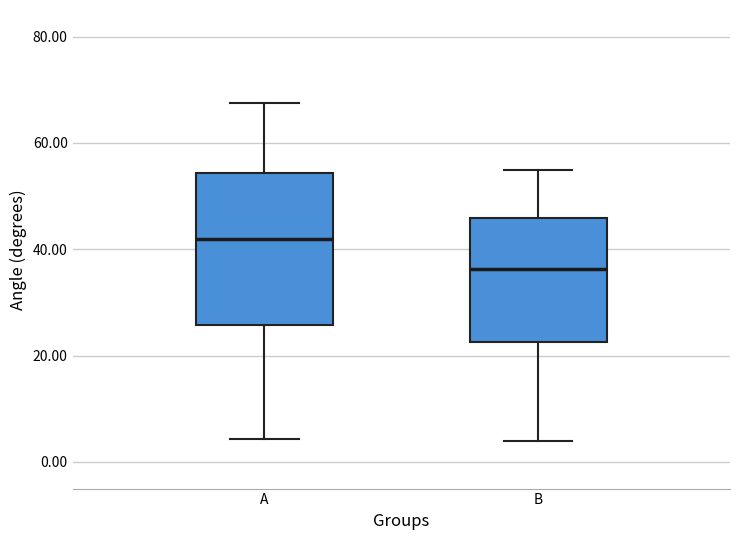

Reading left to right, transcribe this box plot: for each box, give where its median line is, the range the box spans, and where its two whiskers end, as read against the y-axis. The values are not printed on the chart, so give them approximately, as read against the axis.

A: median 42, box 26 to 54, whiskers 4 to 68
B: median 36, box 22 to 46, whiskers 4 to 54